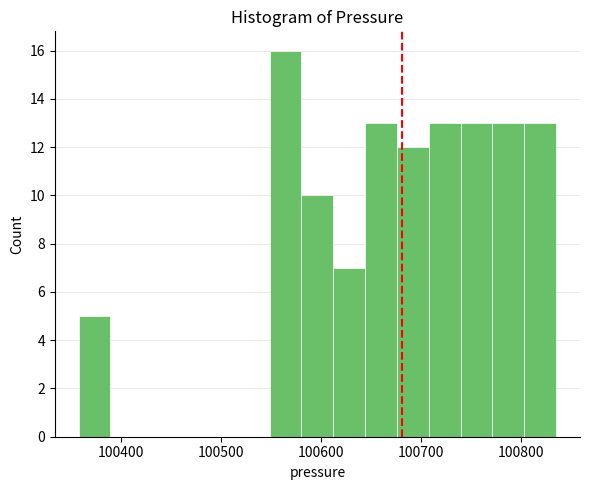

Around what value on the x-axis is the tallest bar? Give the approximate position of its centre, as read against the axis.

100560